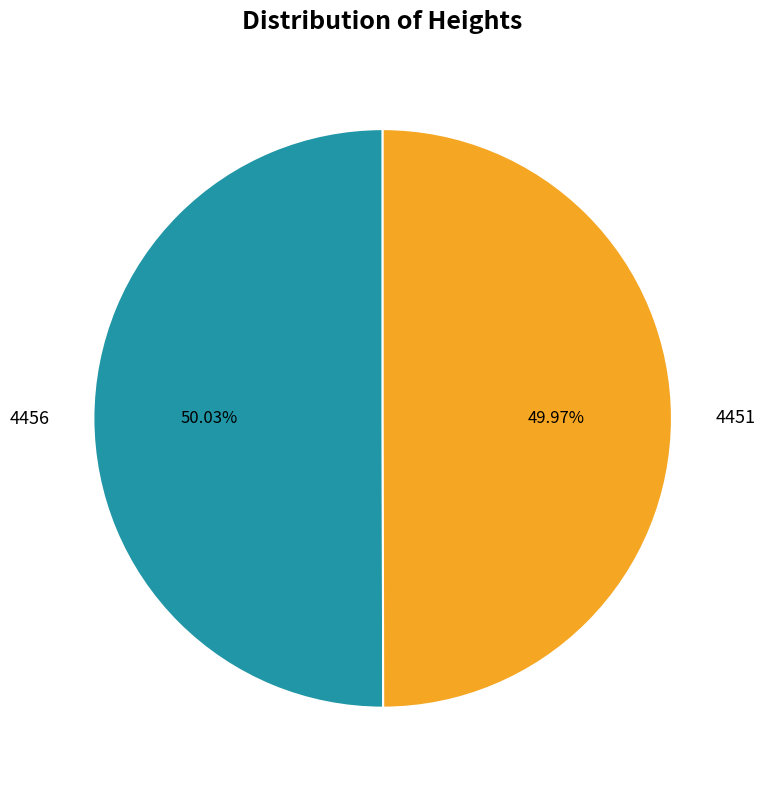

True or false: 4456 accounts for 50% of the total.

True